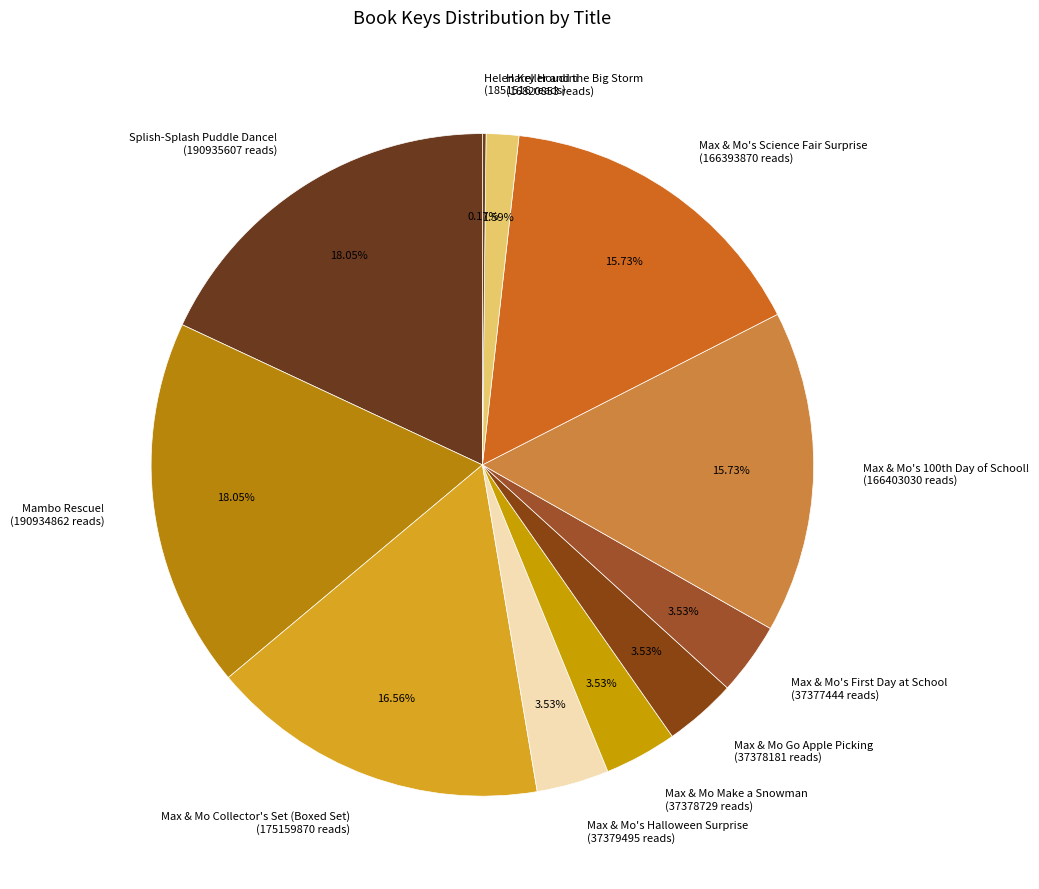

Is the sum of Max & Mo's Halloween Surprise (37379495 reads) and Max & Mo Make a Snowman (37378729 reads) greater than half?

No